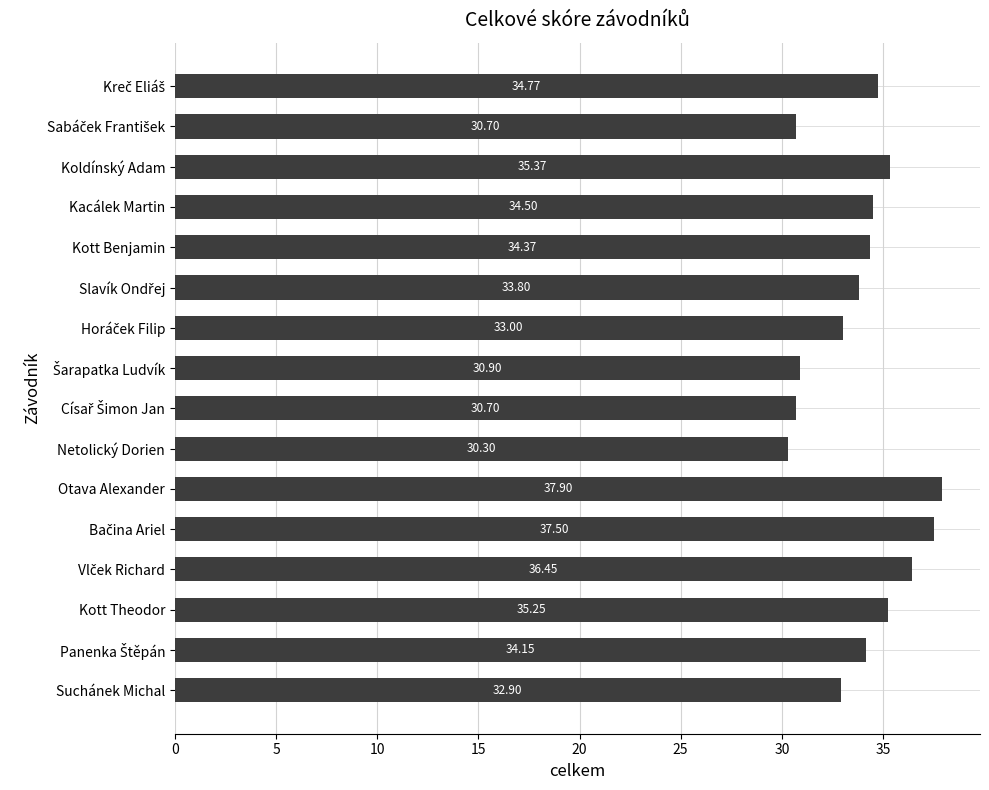

At which category does the chart reach its minimum across all series?

Netolický Dorien